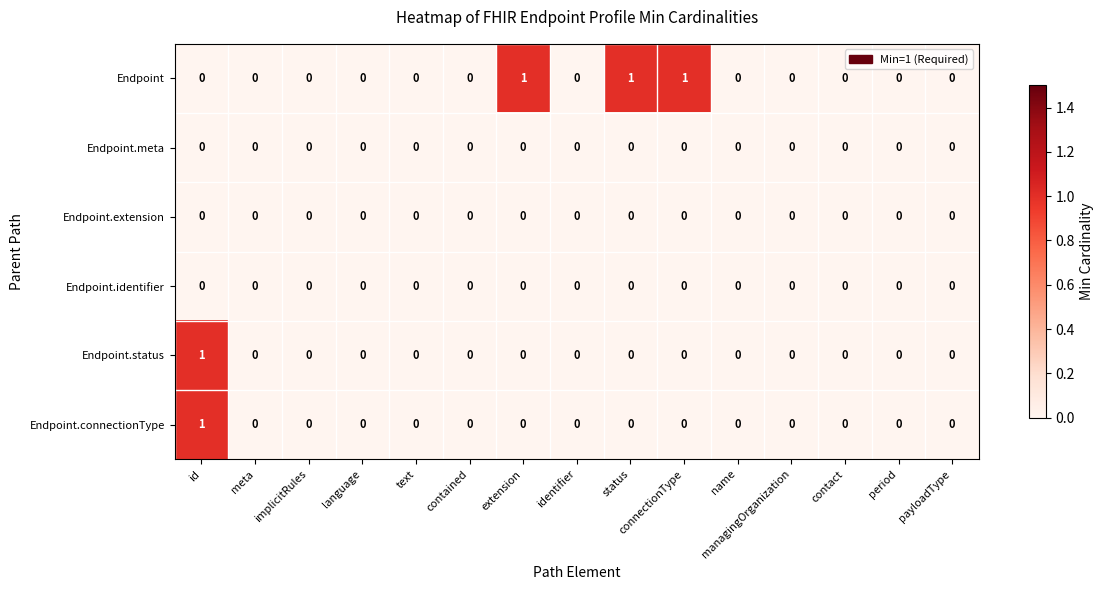

How many Endpoint.connectionType values are between 0 and 1?

15